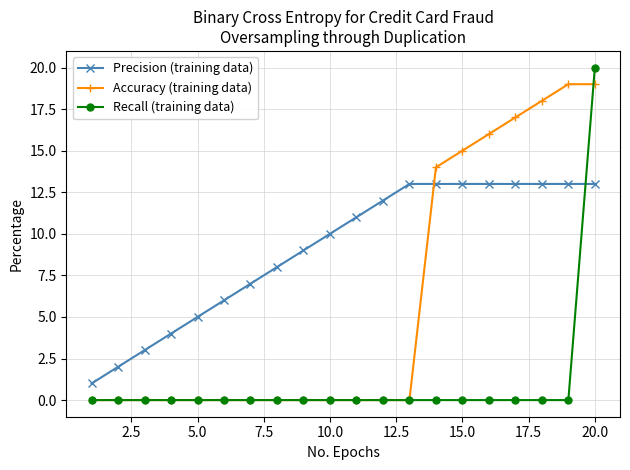

What is the difference between the maximum and minimum values in the Accuracy (training data) series?

19